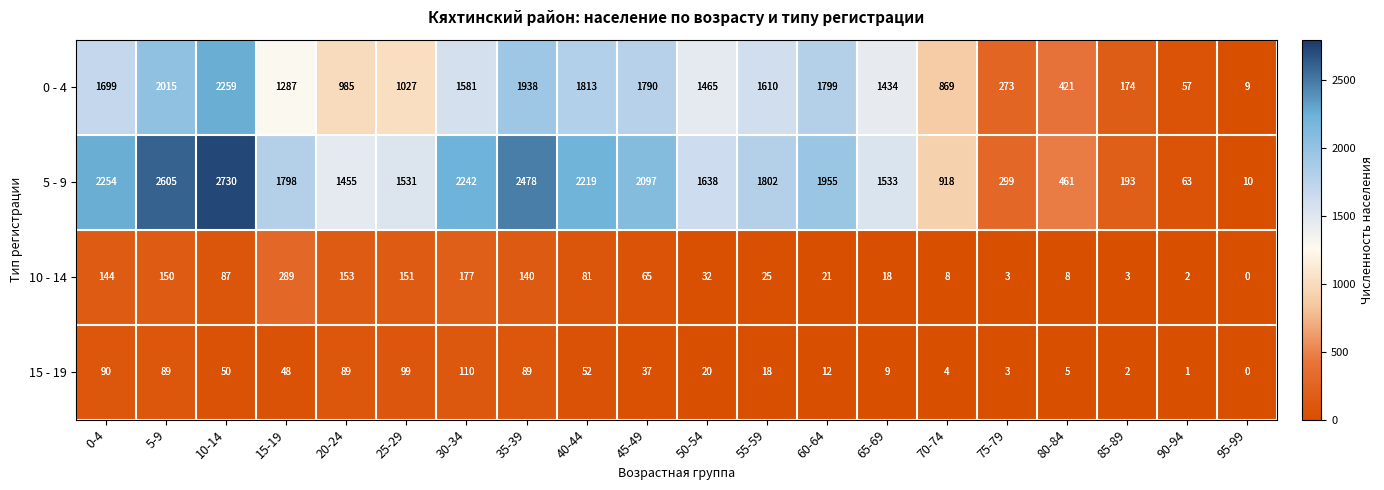

Rank the series at 60-64 from highest to lowest value.

5 - 9, 0 - 4, 10 - 14, 15 - 19